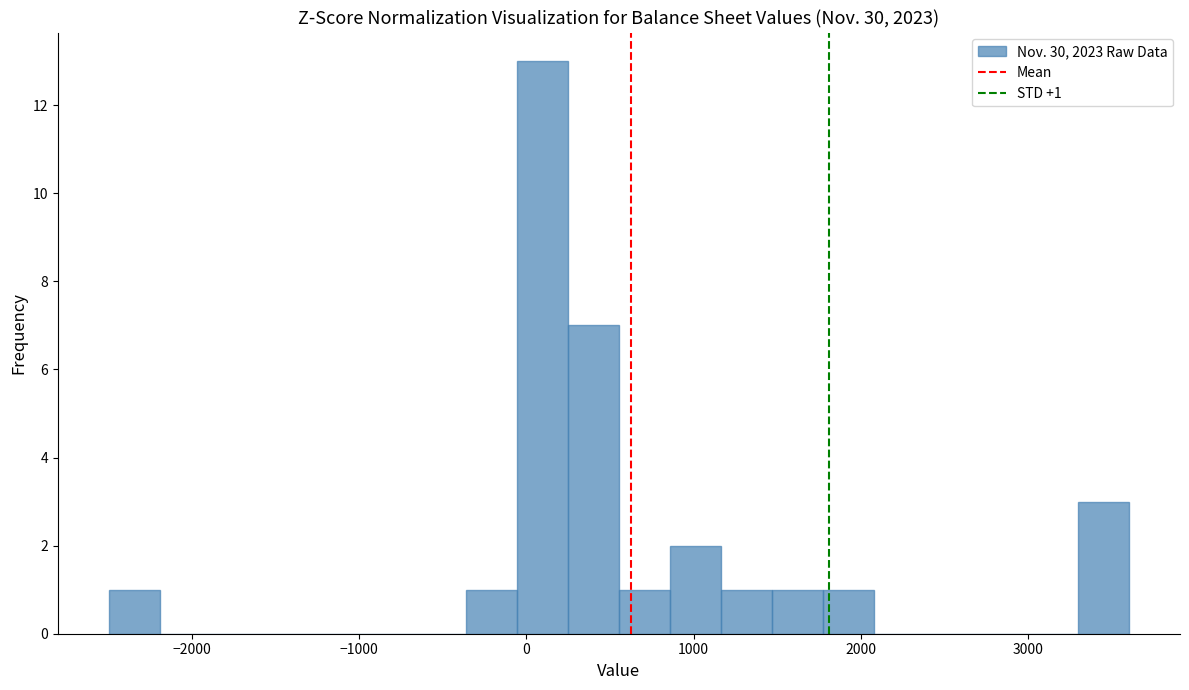

Around what value on the x-axis is the tallest bar? Give the approximate position of its centre, as read against the axis.

100